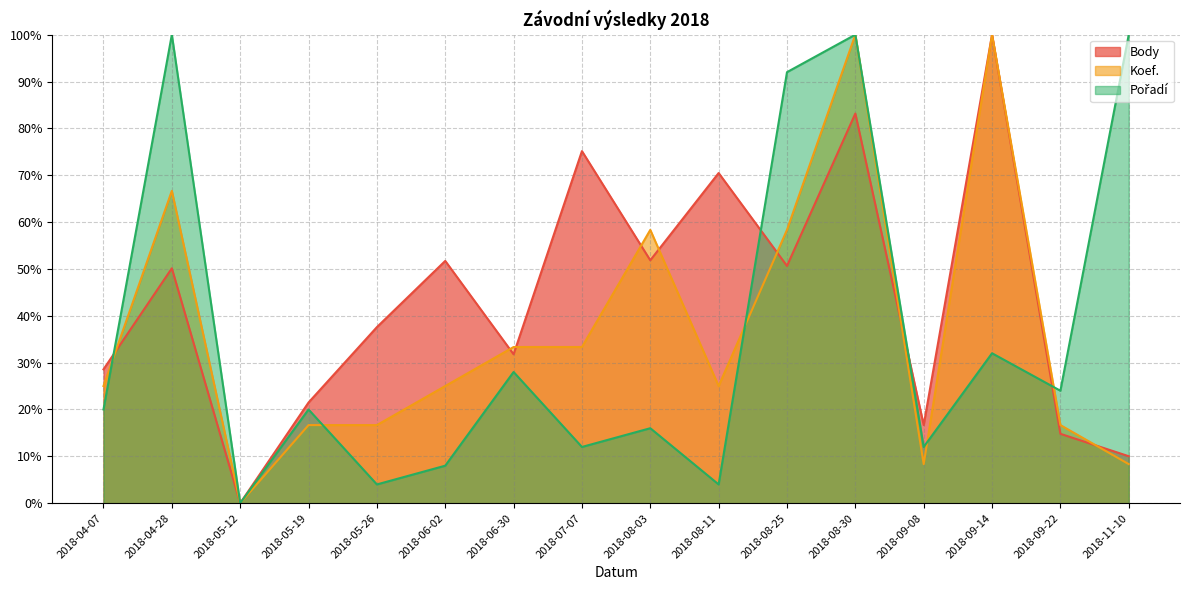

How many interior local peaks does the Pořadí series have?

6